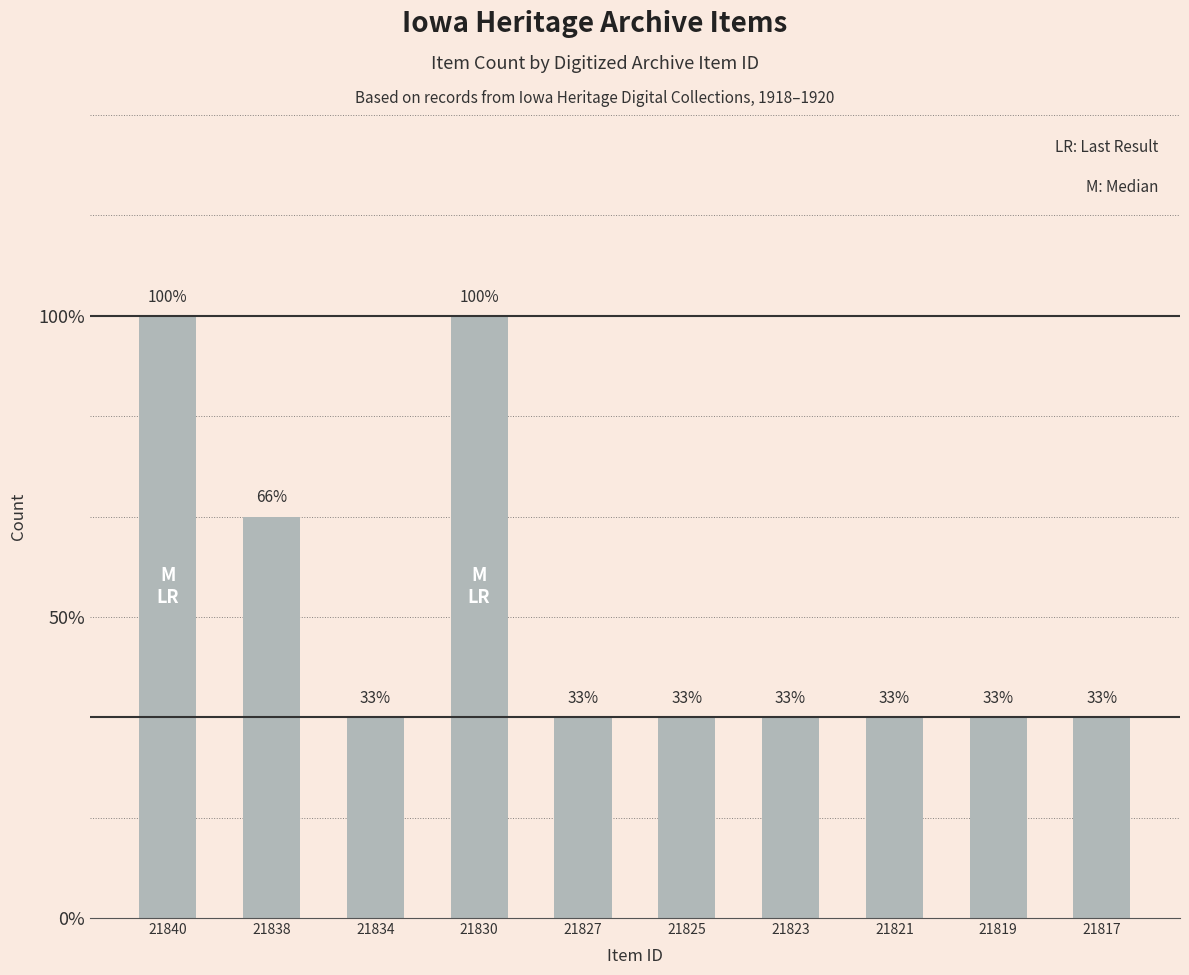

What value does the data have at 21817?

1